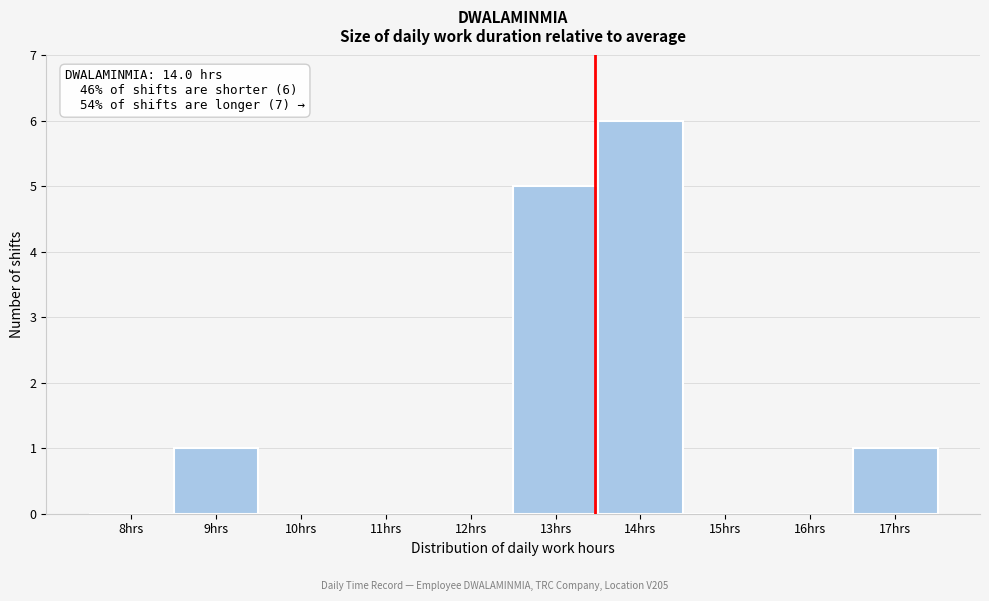

Reading right to left, list all the values displayed in this chart.

17hrs=1	16hrs=0	15hrs=0	14hrs=6	13hrs=5	12hrs=0	11hrs=0	10hrs=0	9hrs=1	8hrs=0